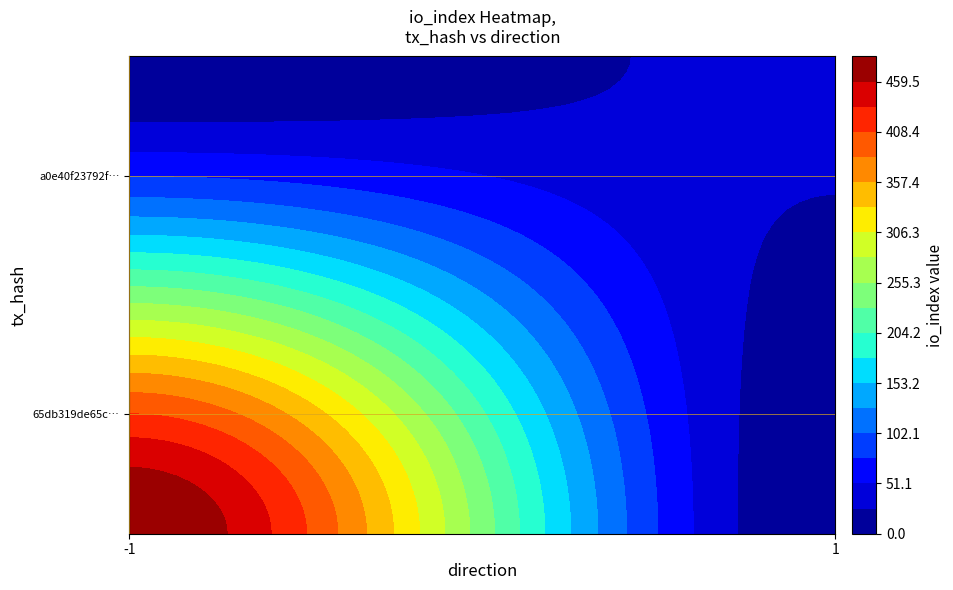

The 65db319de65cc9cd3bdd222a96e9d998966aefb series shows -2 at direction. True or false?

False